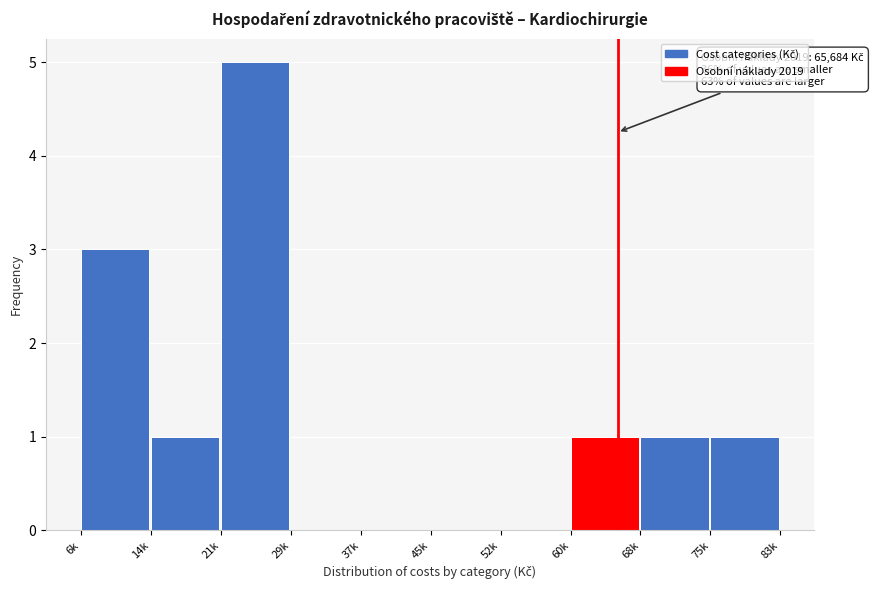

Reading left to right, what are all the values shown in this chart?

6k=3	14k=1	21k=5	29k=0	37k=0	45k=0	52k=0	60k=1	68k=1	75k=1